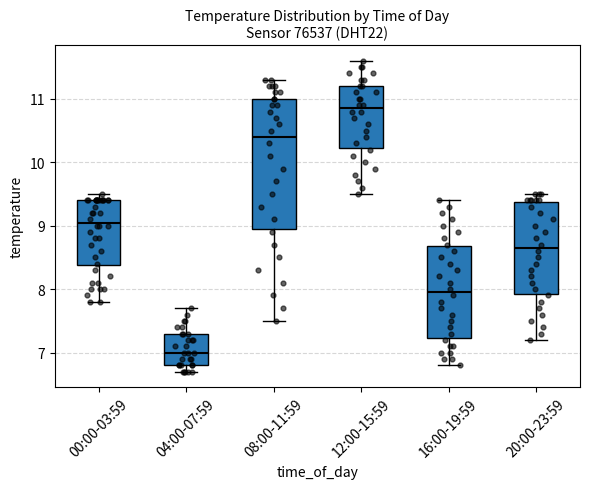

Where does the lower whisker of the box for 00:00-03:59 end on the y-axis? The values are not printed on the chart, so give them approximately, as read against the axis.

7.8